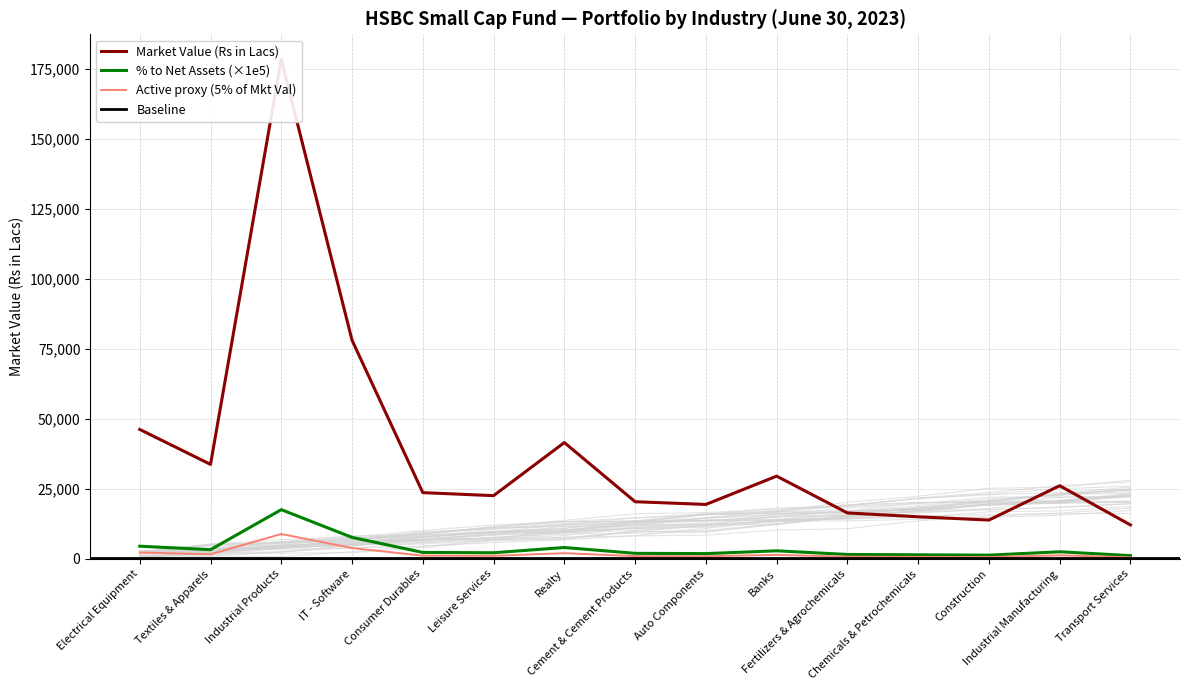

True or false: Percentage to Net Assets and Market Value (Rs in Lacs) cross at least once.

False